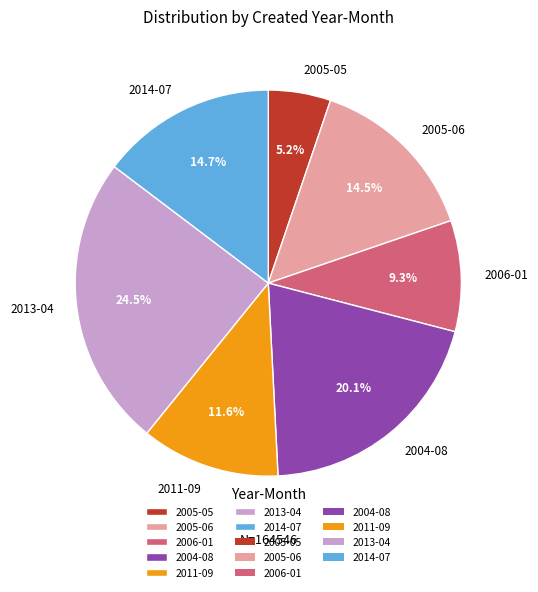

Between 2004-08 and 2005-05, which is larger?

2004-08